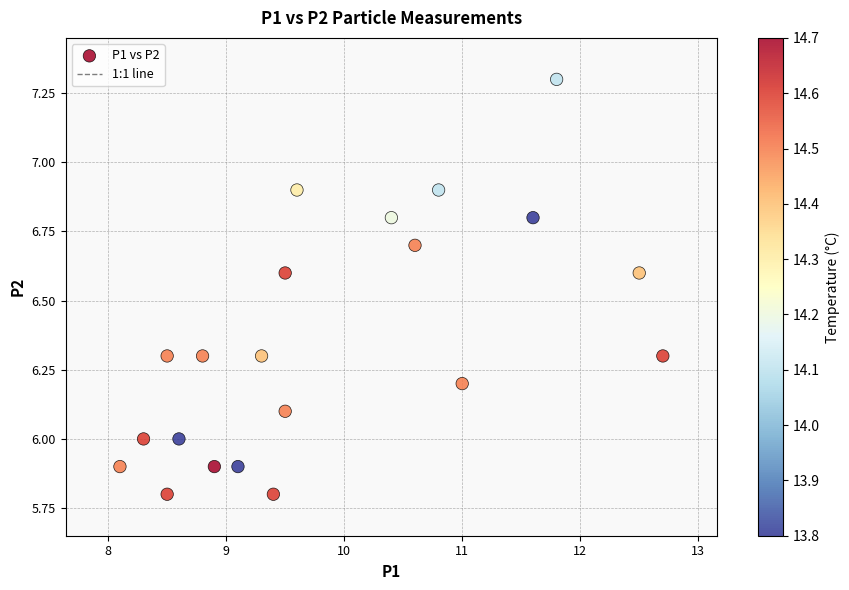

What is the range of X values (max minus min)?

4.6